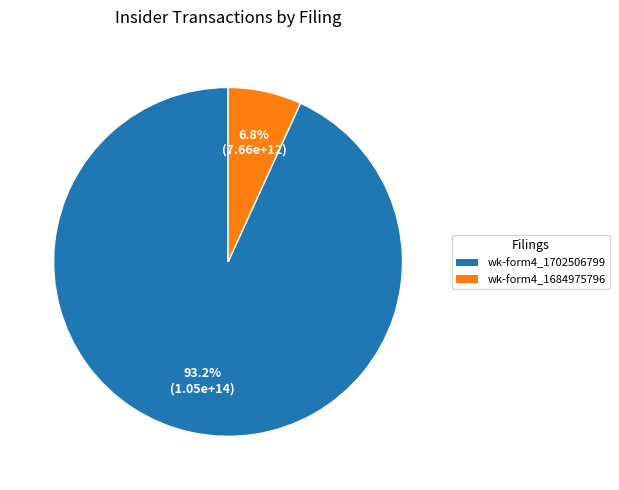

What is the smallest slice in the pie chart?

wk-form4_1684975796